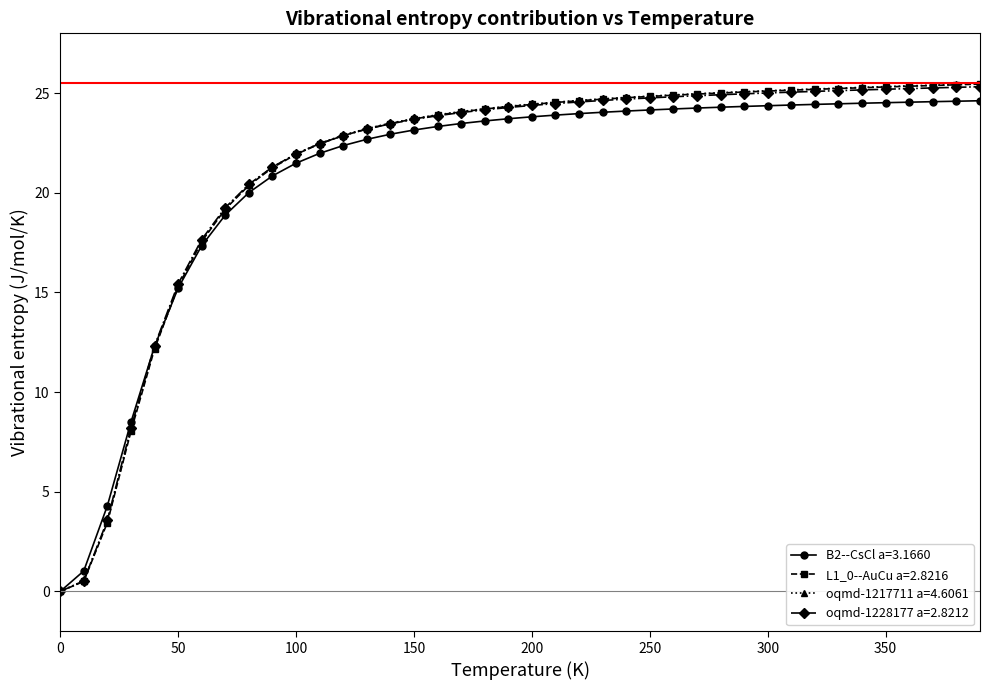

What is the greatest value displayed?

25.5